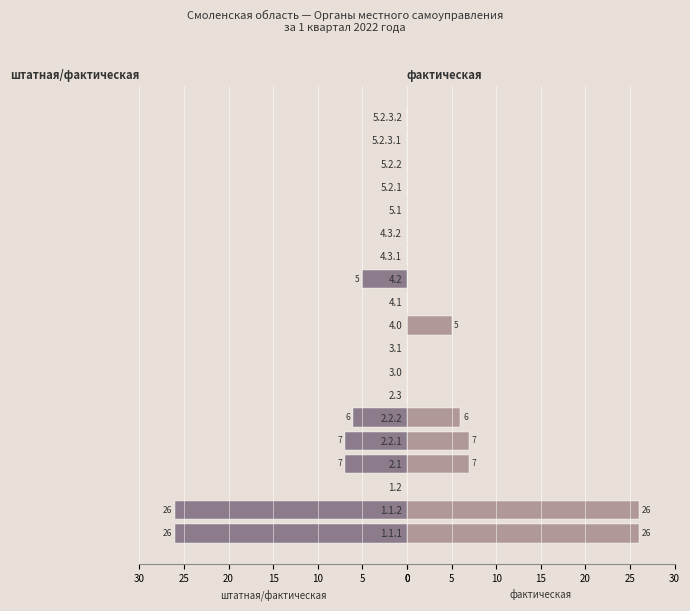

Reading right to left, transcribe all the data shown in this chart.

штатная/фактическая: 0	0	0	0	0	0	0	5	0	0	0	0	0	6	7	7	0	26	26
фактическая: 0	0	0	0	0	0	0	0	0	5	0	0	0	6	7	7	0	26	26